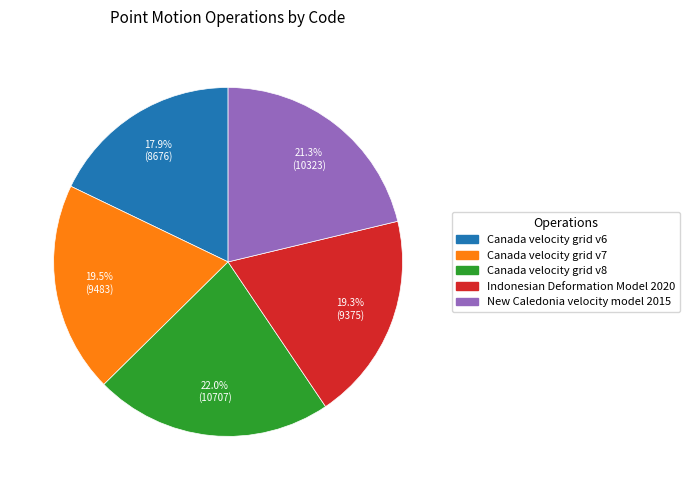

To the nearest percent, what percentage of the pie is New Caledonia velocity model 2015?

21%